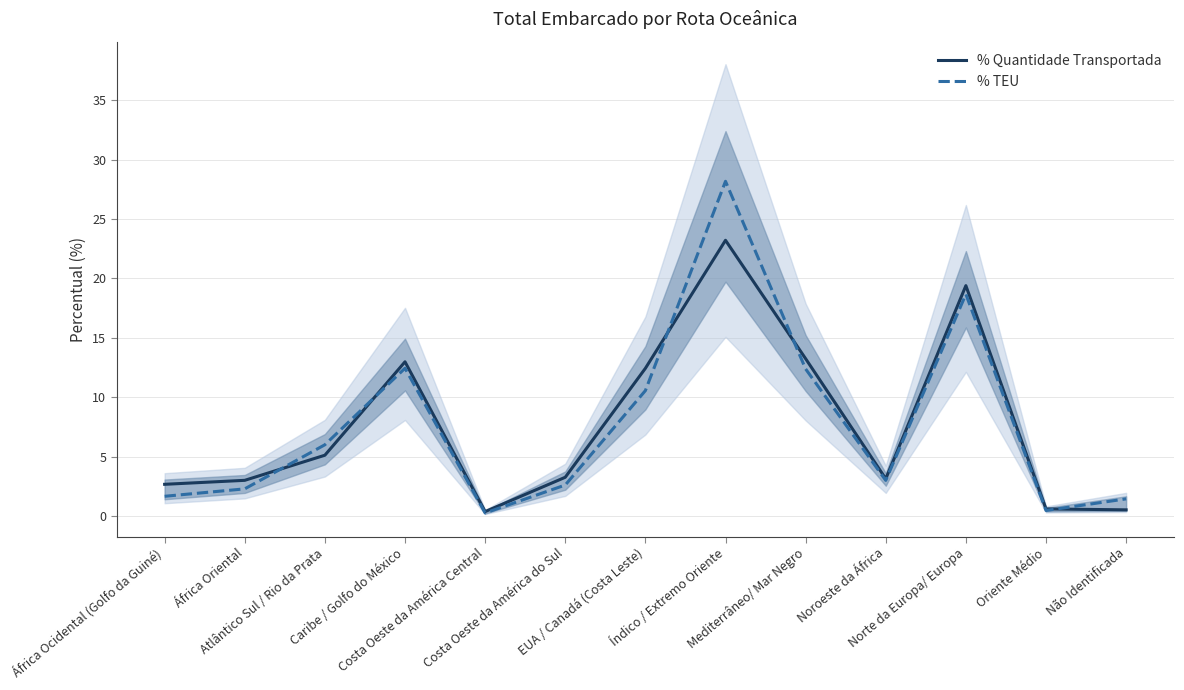

Rank the series at Mediterrâneo/ Mar Negro from highest to lowest value.

% Quantidade Transportada, % TEU